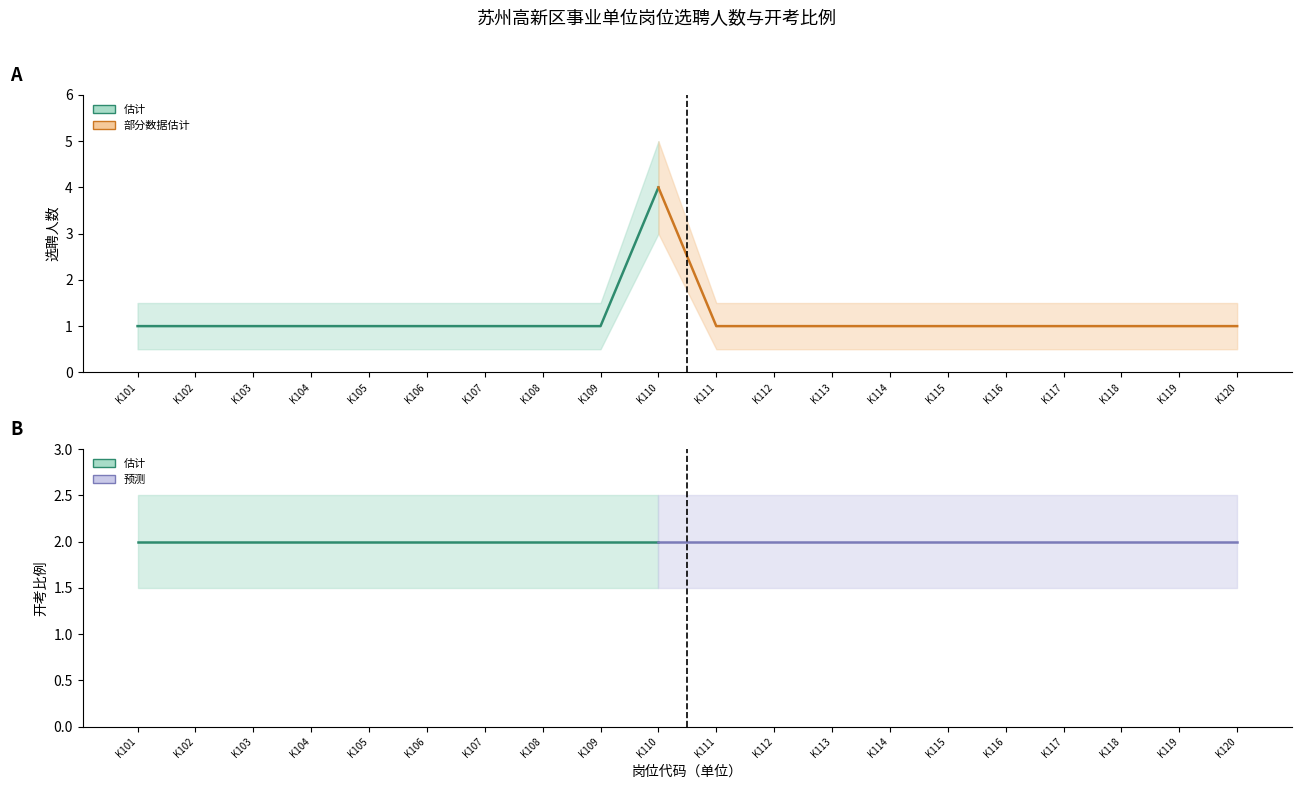

Count the number of categories in the chart.

20